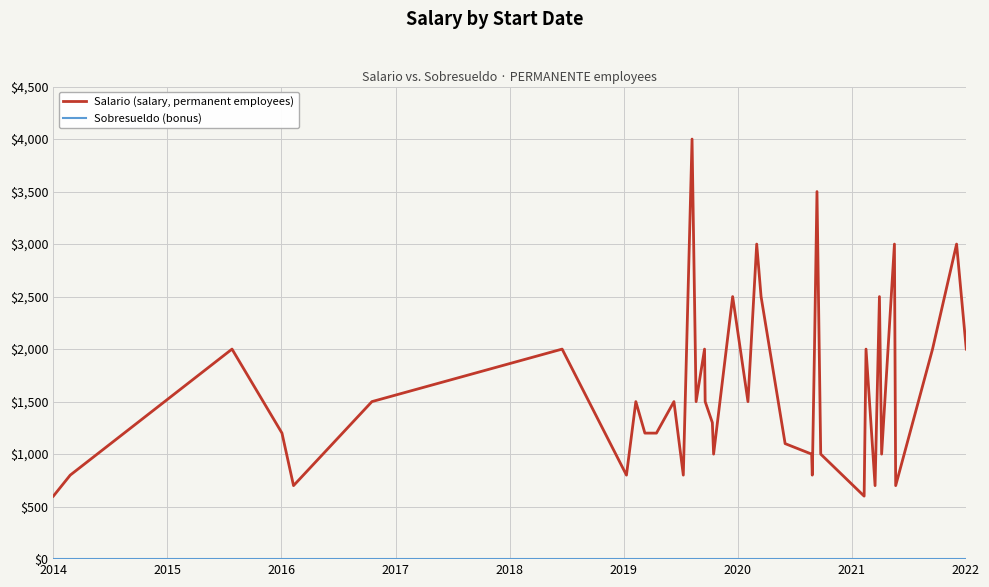

Reading left to right, extract all data points from this chart.

Salario (salary, permanent employees): 600	800	2000	1200	700	1500	1500	2000	800	1500	1200	1200	1500	800	4000	1500	2000	1500	1300	1000	2500	1500	3000	2500	1100	1000	800	2000	3500	1000	600	2000	700	2500	1000	3000	700	2000	3000	2000
Sobresueldo (bonus): 0	0	0	0	0	0	0	0	0	0	0	0	0	0	0	0	0	0	0	0	0	0	0	0	0	0	0	0	0	0	0	0	0	0	0	0	0	0	0	0